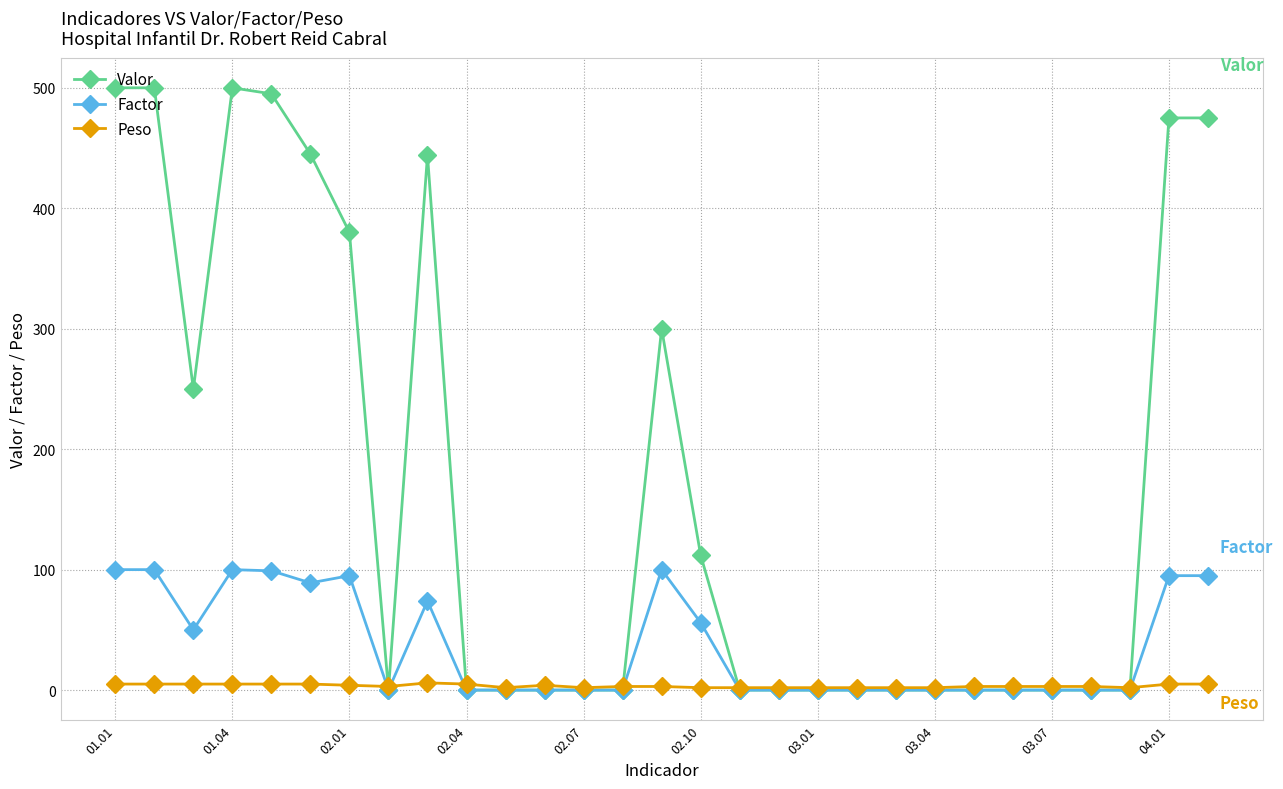

Which series has the largest range (max minus min)?

Valor